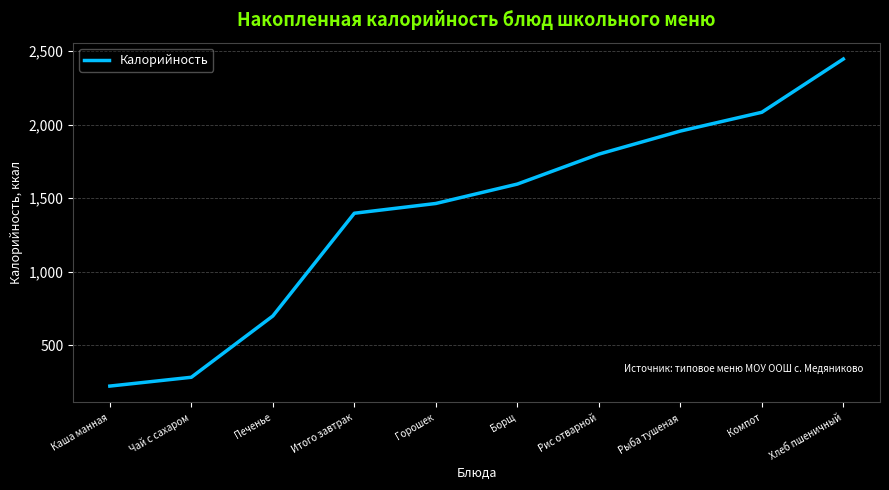

How many lines are shown in the chart?

1